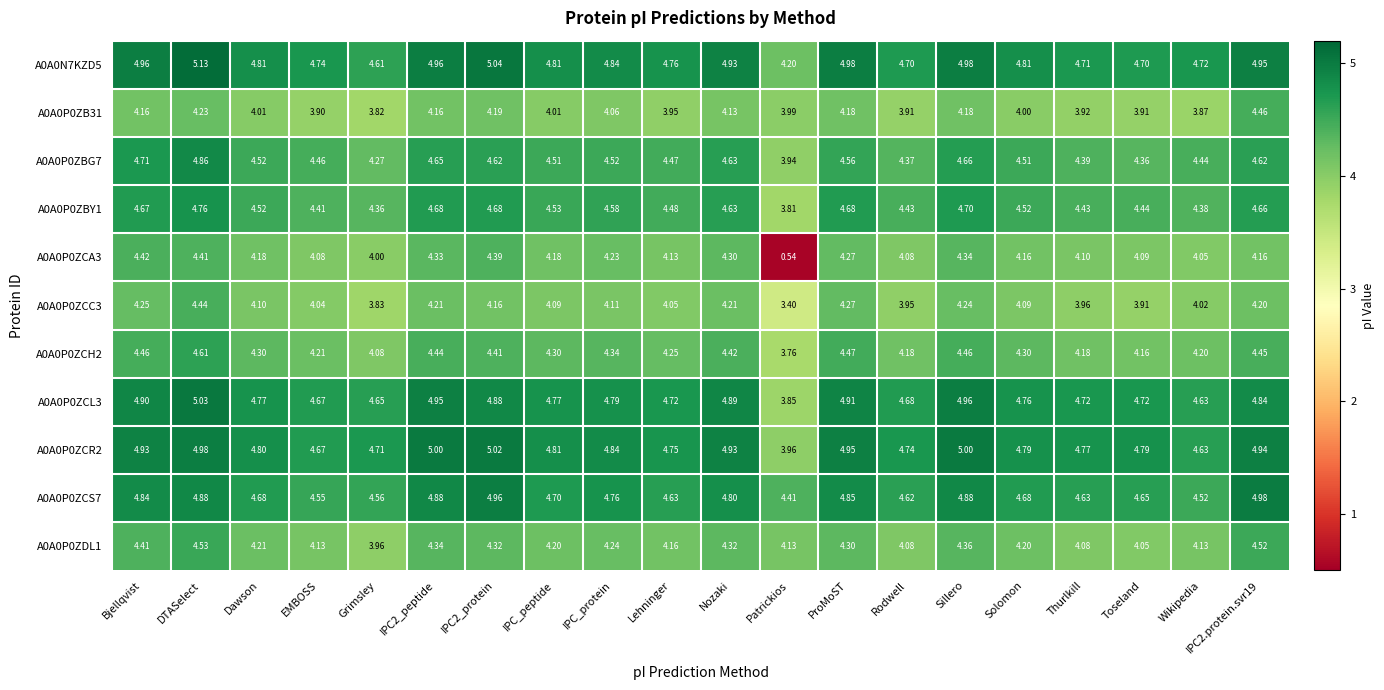

At how many categories does at least one series exceed 1?

20